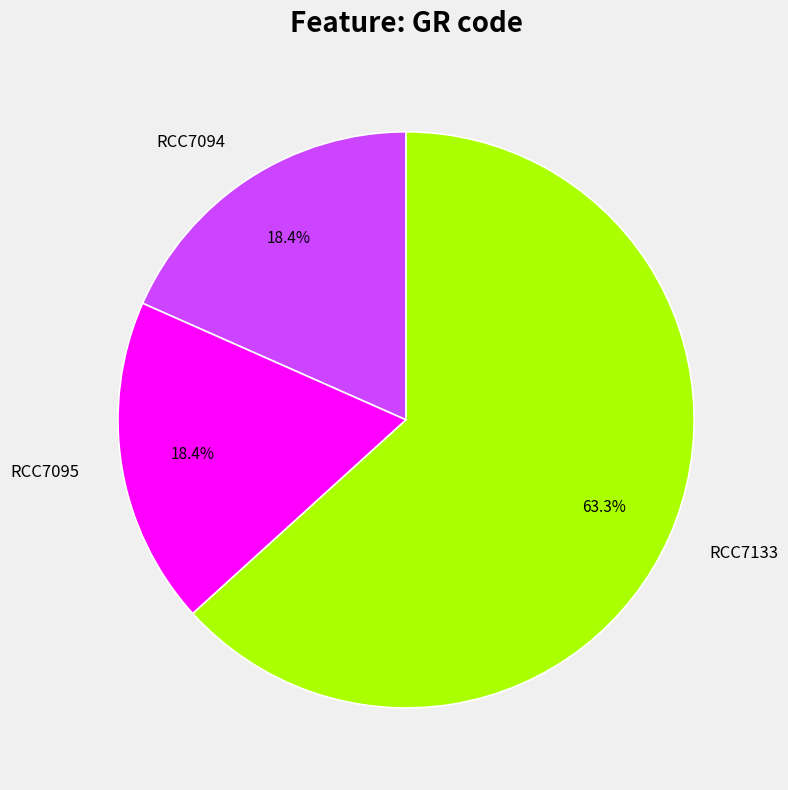

To the nearest percent, what is the difference between the largest and smallest slice percentages?

45%